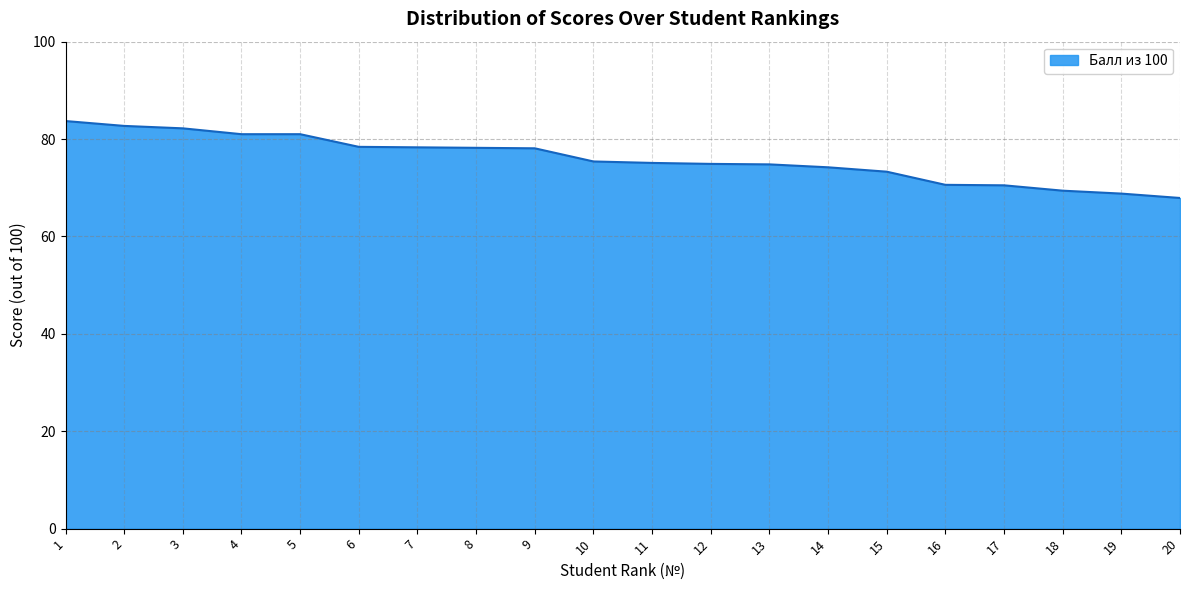

What is the change in value from 1 to 20?

-15.8